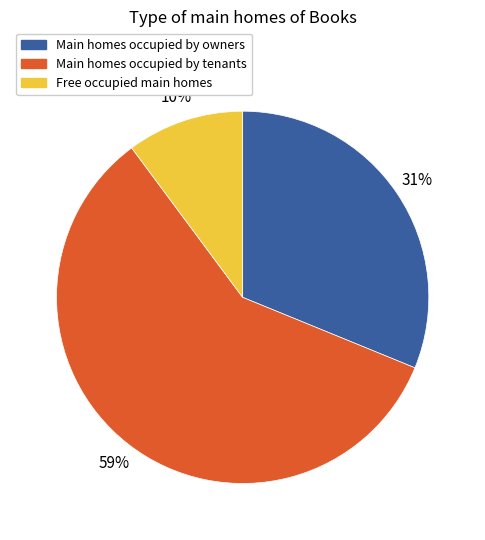

To the nearest percent, what is the average slice percentage?

33%